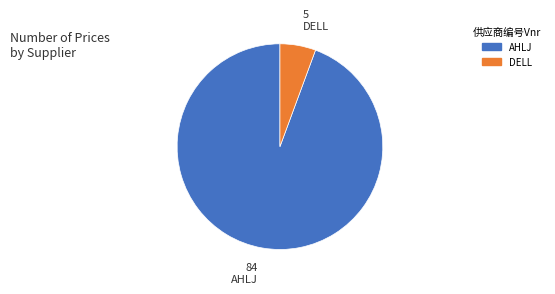

The AHLJ slice represents 94% of the pie. True or false?

True